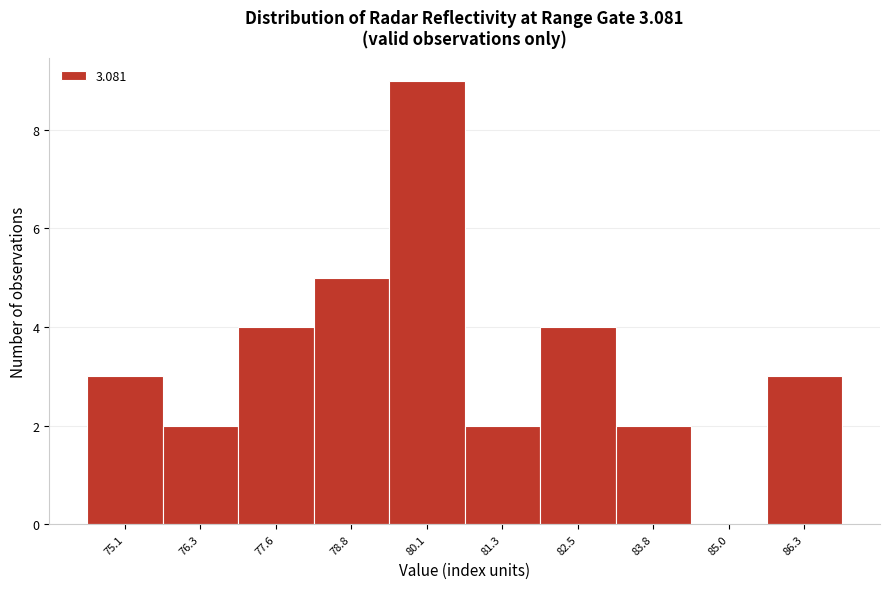

Reading left to right, list all the values displayed in this chart.

75.1=3	76.3=2	77.6=4	78.8=5	80.1=9	81.3=2	82.5=4	83.8=2	85.0=0	86.3=3